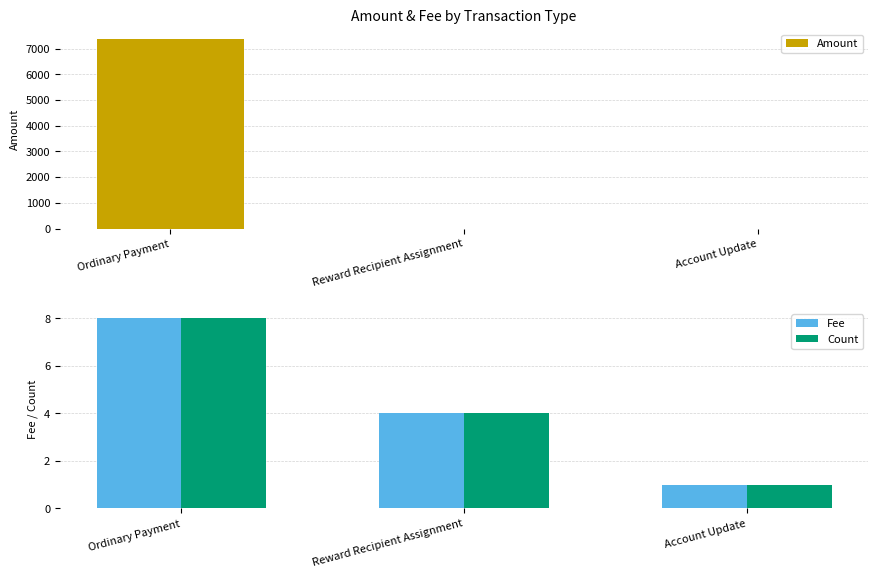

How many data points does each series have?

3